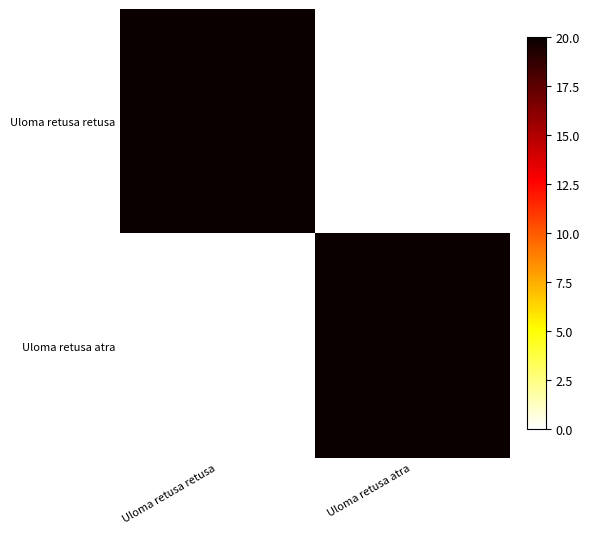

What is the greatest value displayed?

20